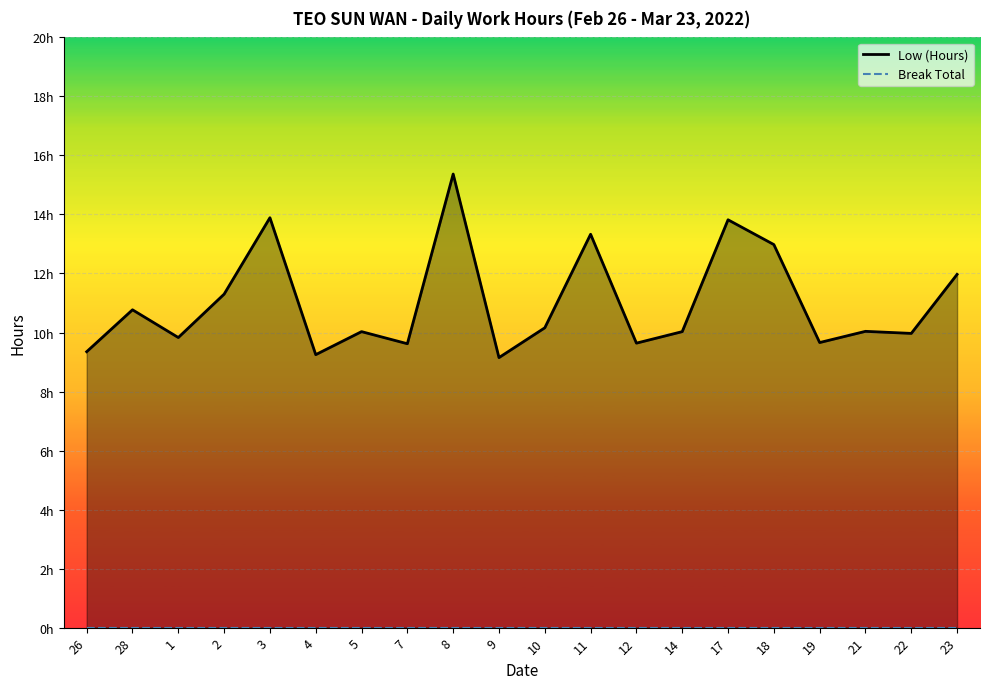

At which label is Break Total closest to 0?

26